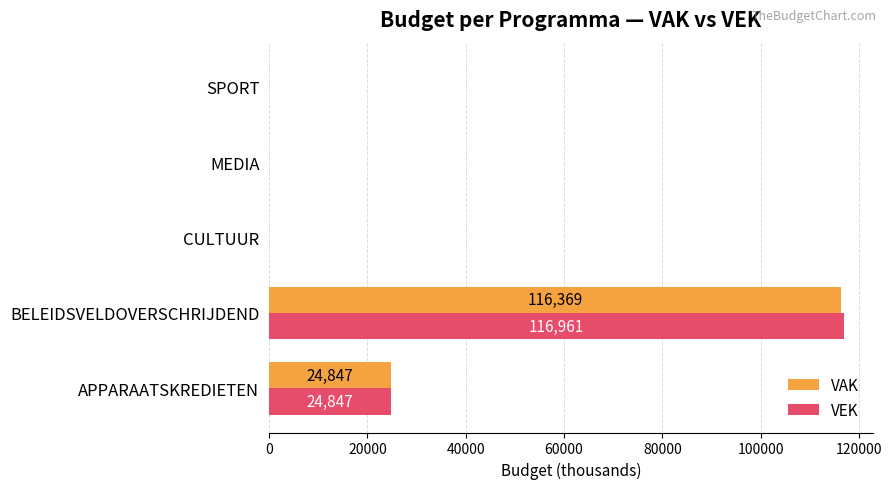

Count the VAK values in the range 0 to 24847.

4